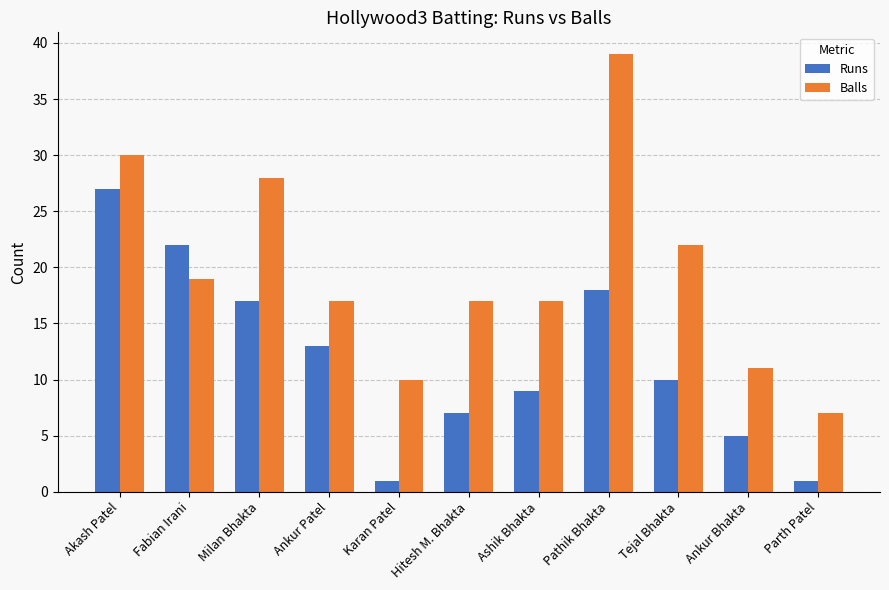

The Runs series shows 17 at Milan Bhakta. True or false?

True